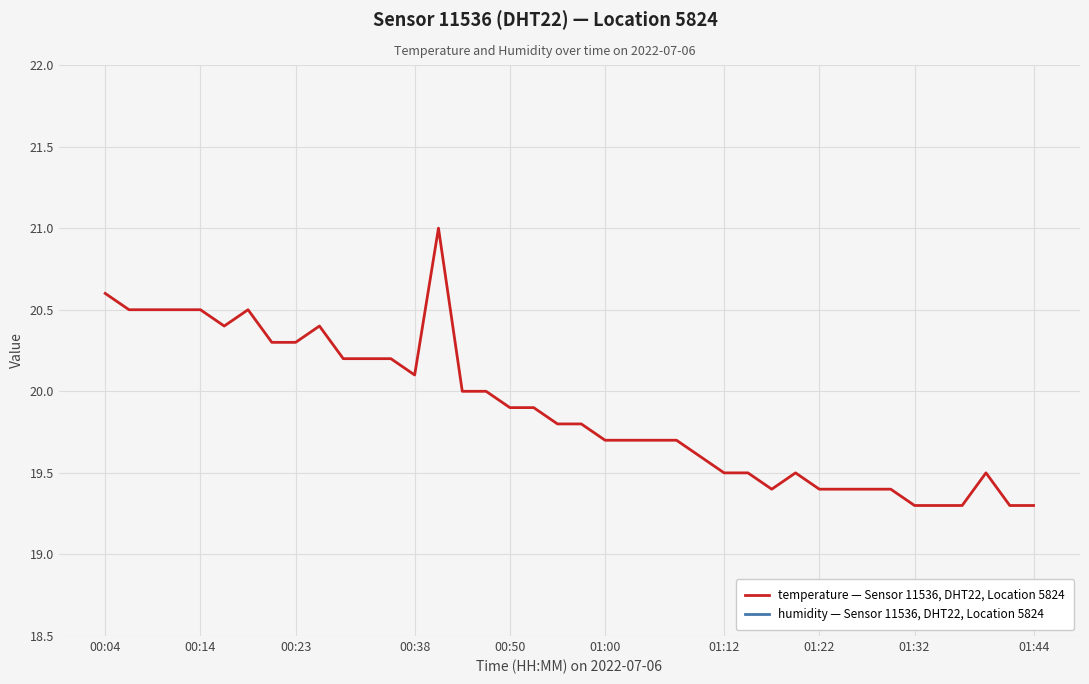

What is the minimum value for temperature — Sensor 11536, DHT22, Location 5824?

19.3